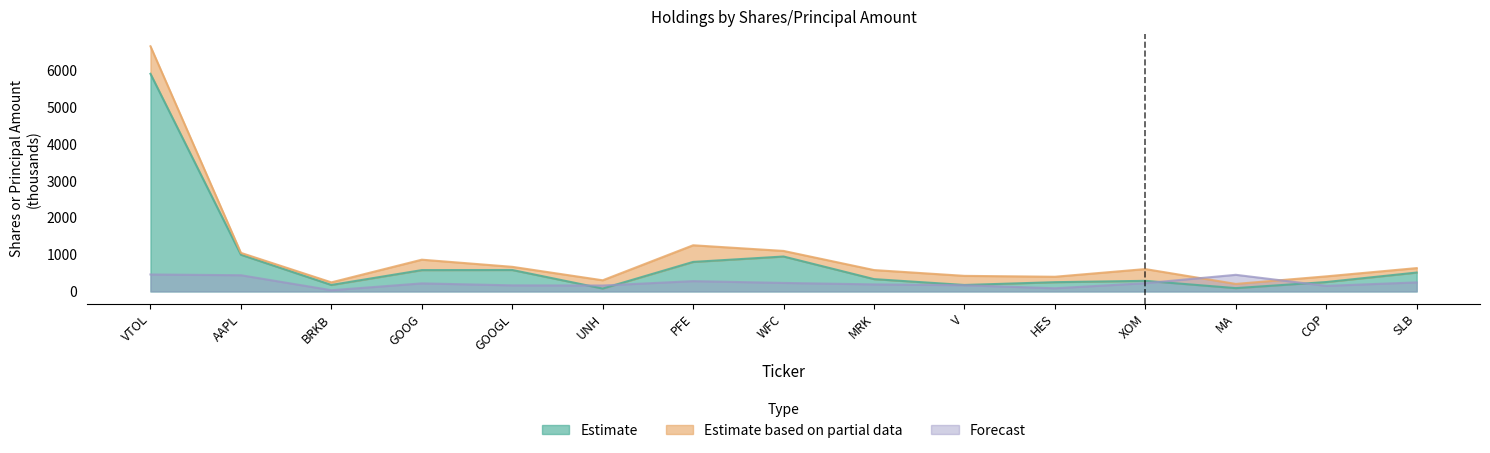

What is the spread (max minus min) of values at MRK?

143.2